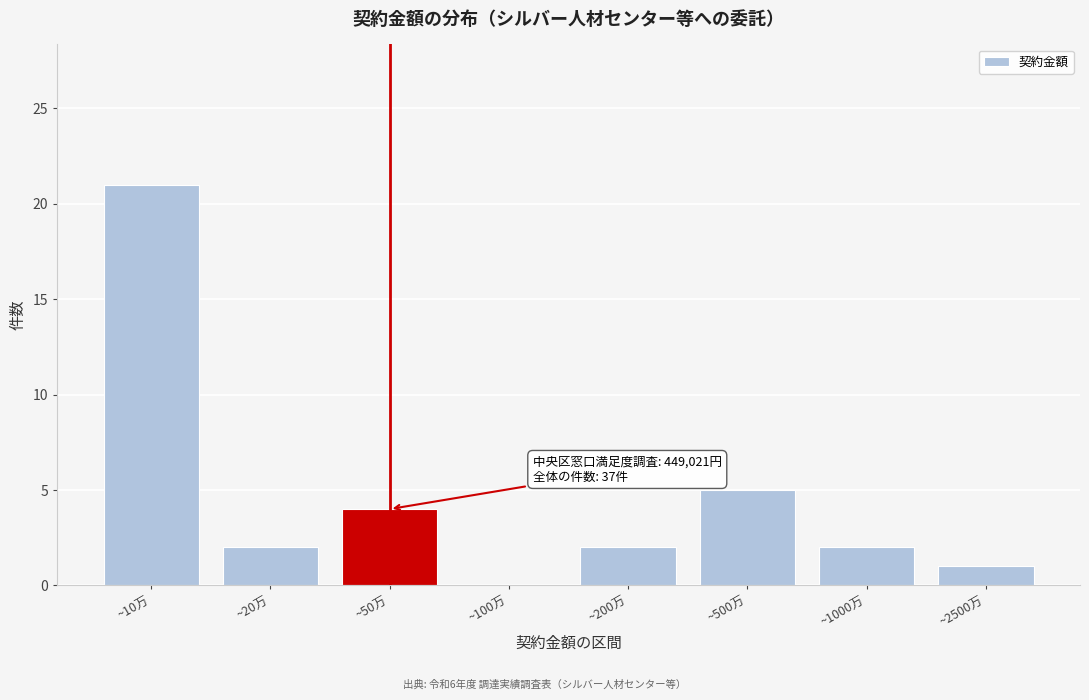

Reading left to right, list all the values displayed in this chart.

~10万=21	~20万=2	~50万=4	~100万=0	~200万=2	~500万=5	~1000万=2	~2500万=1